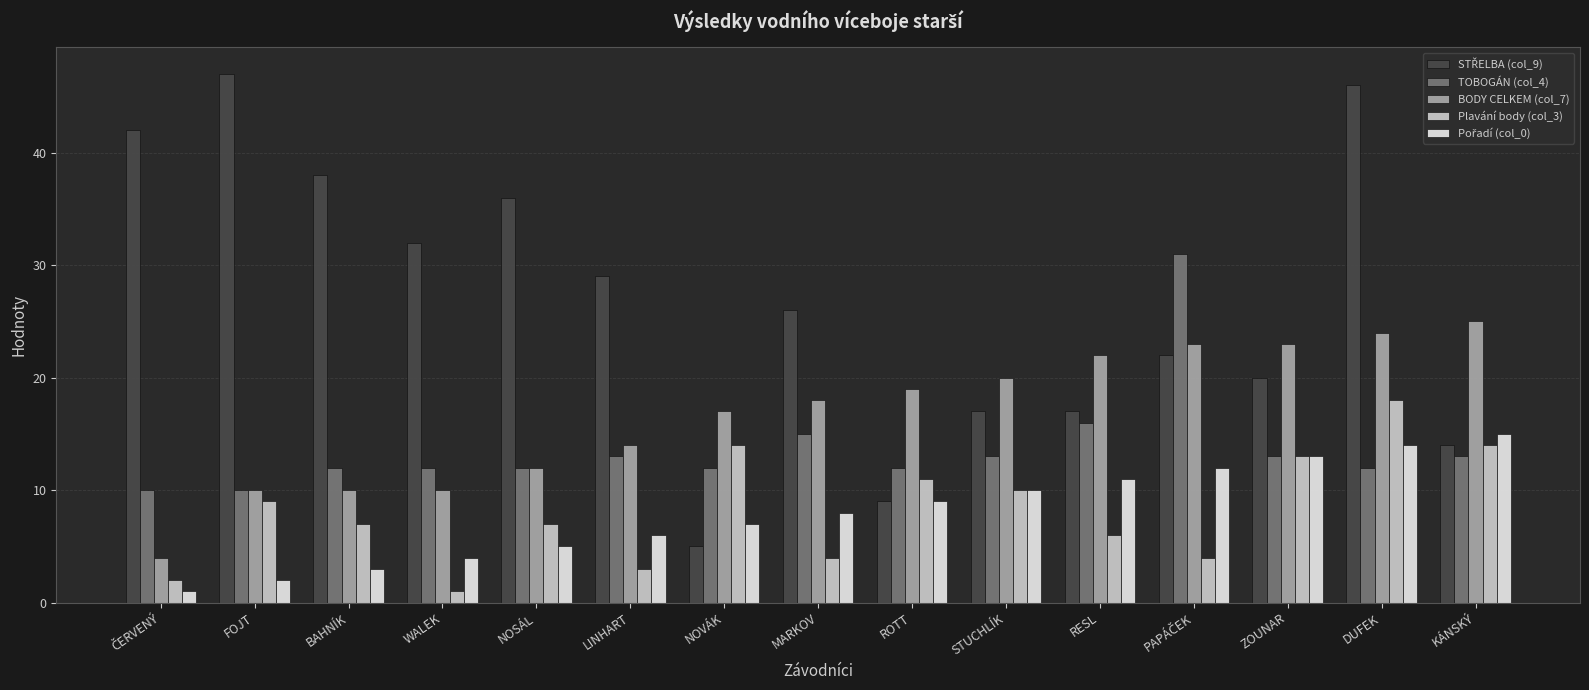

True or false: BODY CELKEM (col_7) has a value of 33 at RESL.

False